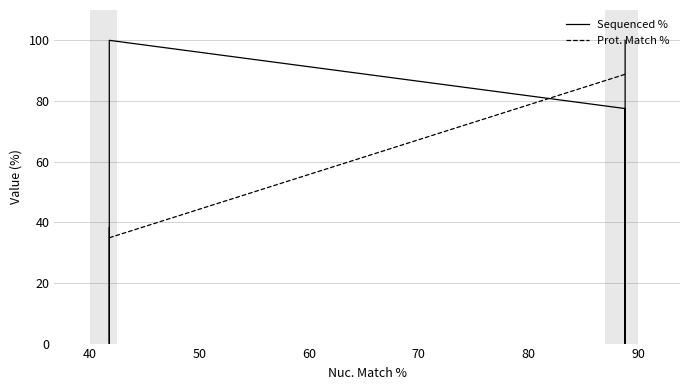

Which series has the widest spread of values?

Sequenced %